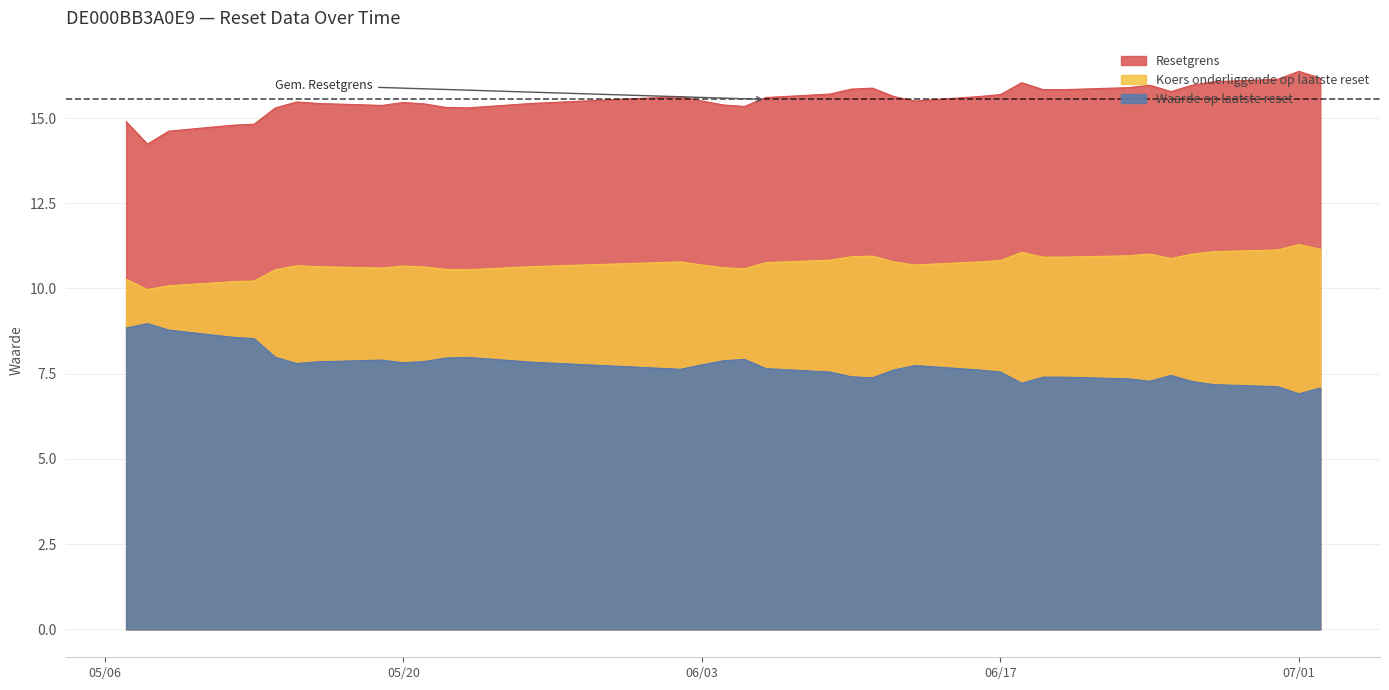

Rank the categories by Waarde op laatste reset value from lowest to highest.

2025-07-01, 2025-07-02, 2025-06-30, 2025-06-27, 2025-06-18, 2025-06-26, 2025-06-24, 2025-06-23, 2025-06-11, 2025-06-20, 2025-06-19, 2025-06-10, 2025-06-25, 2025-06-17, 2025-06-09, 2025-06-16, 2025-06-12, 2025-06-02, 2025-06-06, 2025-06-13, 2025-06-03, 2025-05-15, 2025-05-20, 2025-05-26, 2025-05-16, 2025-05-21, 2025-06-04, 2025-05-19, 2025-06-05, 2025-05-22, 2025-05-23, 2025-05-14, 2025-05-13, 2025-05-12, 2025-05-09, 2025-05-07, 2025-05-08